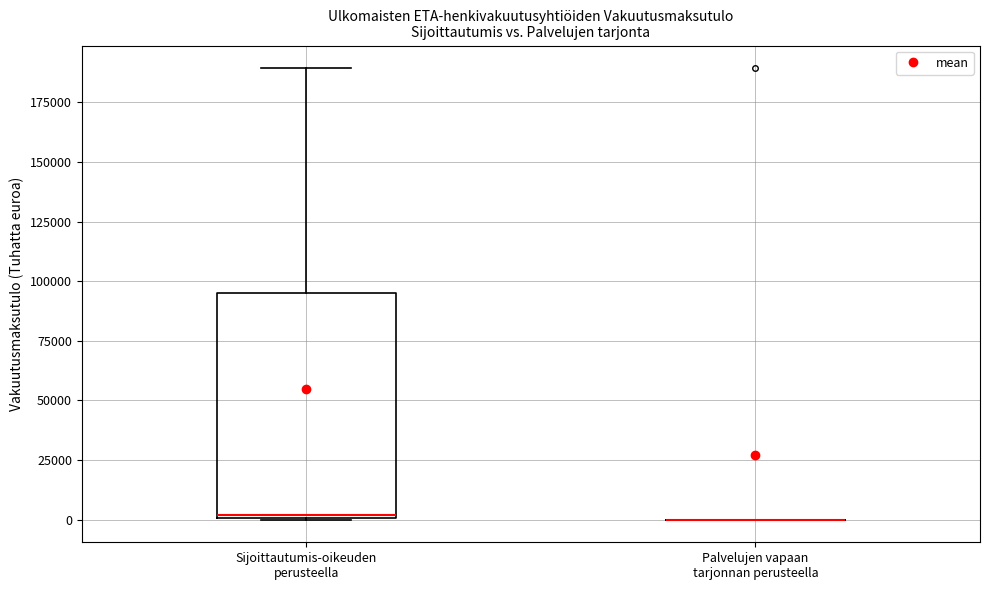

Reading left to right, transcribe this box plot: for each box, give where its median line is, the range the box spans, and where its two whiskers end, as read against the y-axis. The values are not printed on the chart, so give them approximately, as read against the axis.

Sijoittautumis-oikeuden perusteella: median 0, box 0 to 95000, whiskers 0 to 190000
Palvelujen vapaan tarjonnan perusteella: box collapsed to a line at 0, whiskers 0 to 0